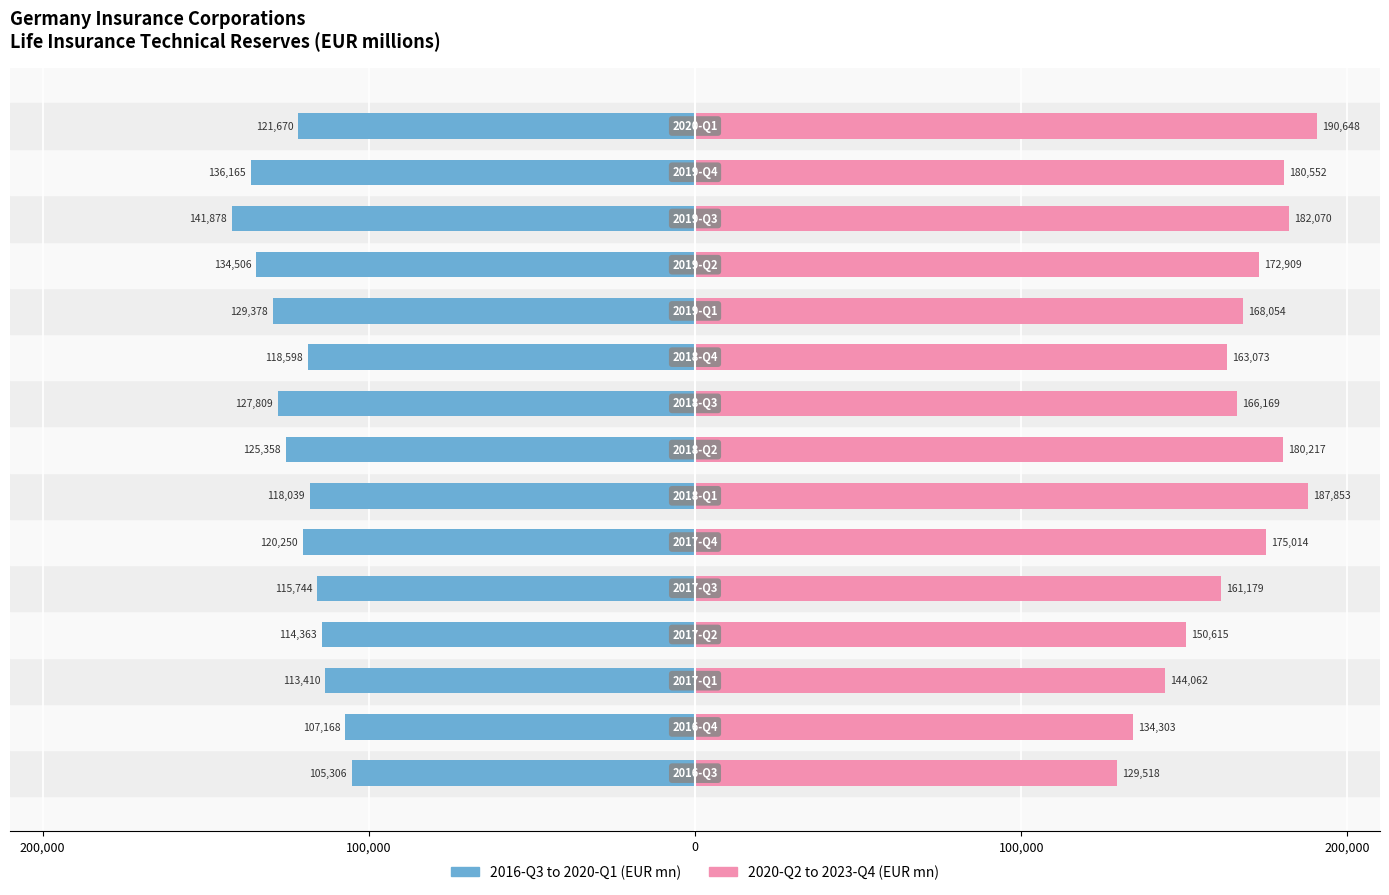

Is the value of 2016-Q3 to 2020-Q1 at 9 greater than the value of 2020-Q2 to 2023-Q4 at 200,000?

No